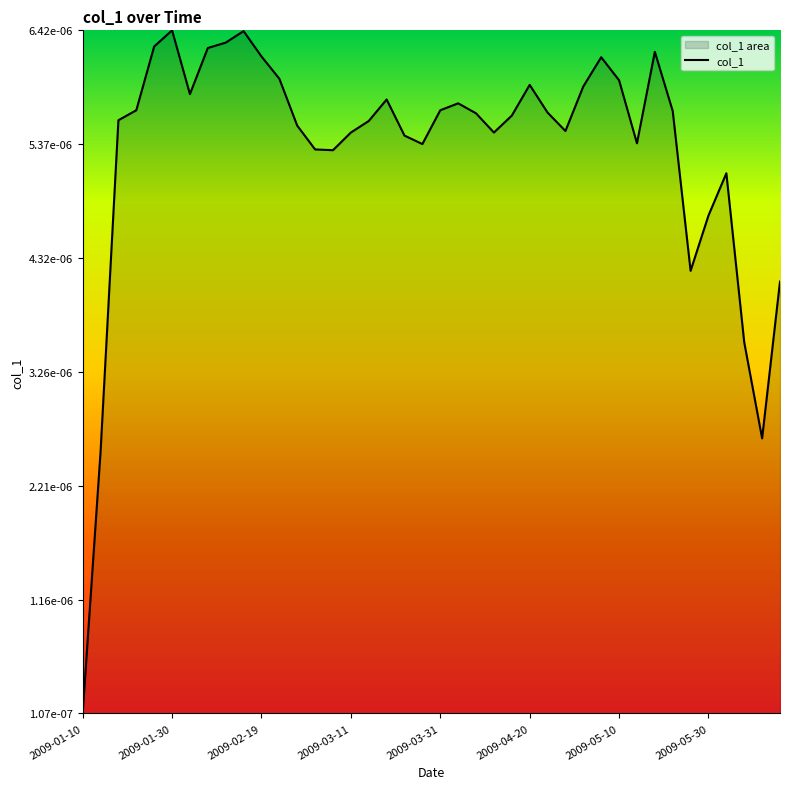

True or false: the data shows 0.0 at 13.

False